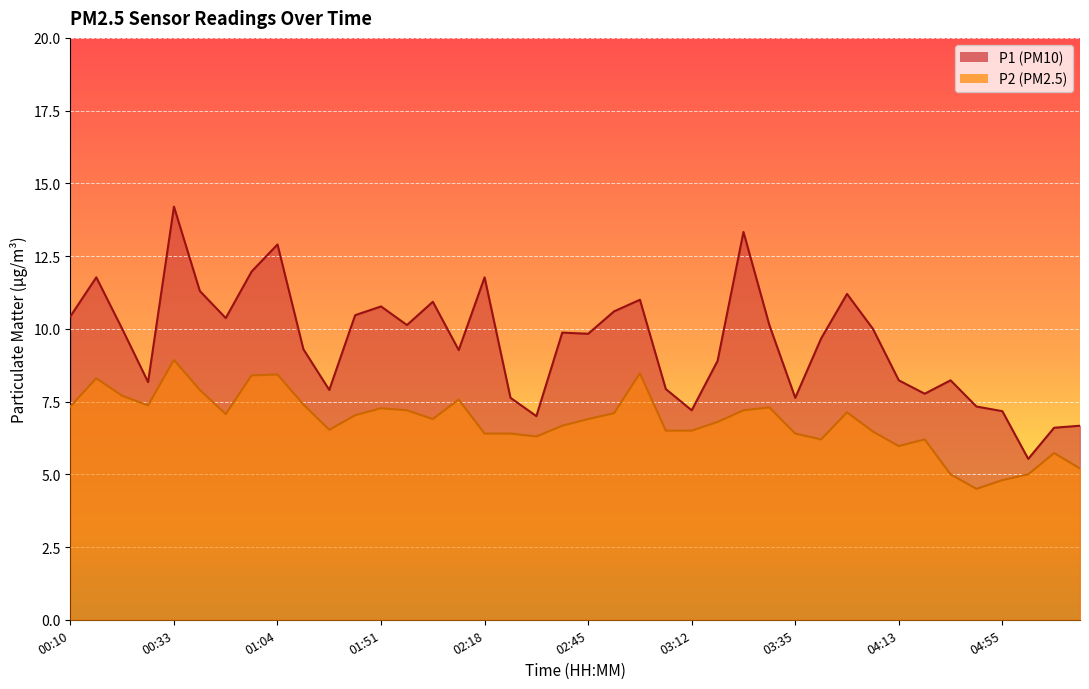

Reading left to right, extract all data points from this chart.

P1: 00:10=10.4	00:17=11.8	00:24=10.0	00:27=8.2	00:33=14.2	00:40=11.3	00:47=10.4	00:54=12.0	01:04=12.9	01:11=9.3	01:33=7.9	01:40=10.5	01:51=10.8	01:54=10.1	02:04=10.9	02:11=9.3	02:18=11.8	02:25=7.6	02:31=7.0	02:38=9.9	02:45=9.8	02:52=10.6	02:58=11.0	03:05=7.9	03:12=7.2	03:19=8.9	03:25=13.3	03:32=10.1	03:35=7.6	03:46=9.7	03:52=11.2	04:10=10.0	04:13=8.2	04:19=7.8	04:34=8.2	04:41=7.3	04:55=7.2	04:58=5.5	05:13=6.6	05:31=6.7
P2: 00:10=7.3	00:17=8.3	00:24=7.7	00:27=7.4	00:33=8.9	00:40=7.9	00:47=7.1	00:54=8.4	01:04=8.4	01:11=7.4	01:33=6.5	01:40=7.0	01:51=7.3	01:54=7.2	02:04=6.9	02:11=7.6	02:18=6.4	02:25=6.4	02:31=6.3	02:38=6.7	02:45=6.9	02:52=7.1	02:58=8.5	03:05=6.5	03:12=6.5	03:19=6.8	03:25=7.2	03:32=7.3	03:35=6.4	03:46=6.2	03:52=7.1	04:10=6.5	04:13=6.0	04:19=6.2	04:34=5.0	04:41=4.5	04:55=4.8	04:58=5.0	05:13=5.7	05:31=5.2